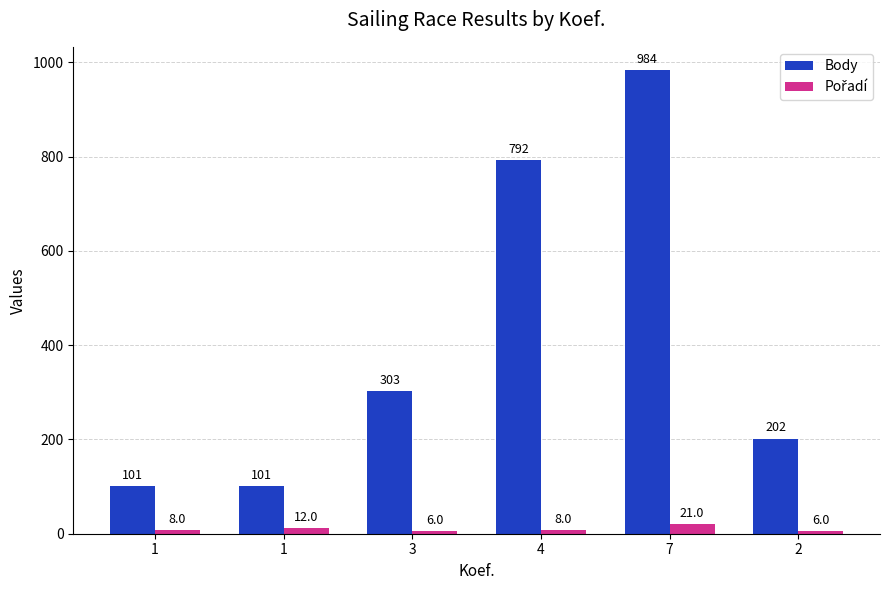

How many bars are there in total?

12